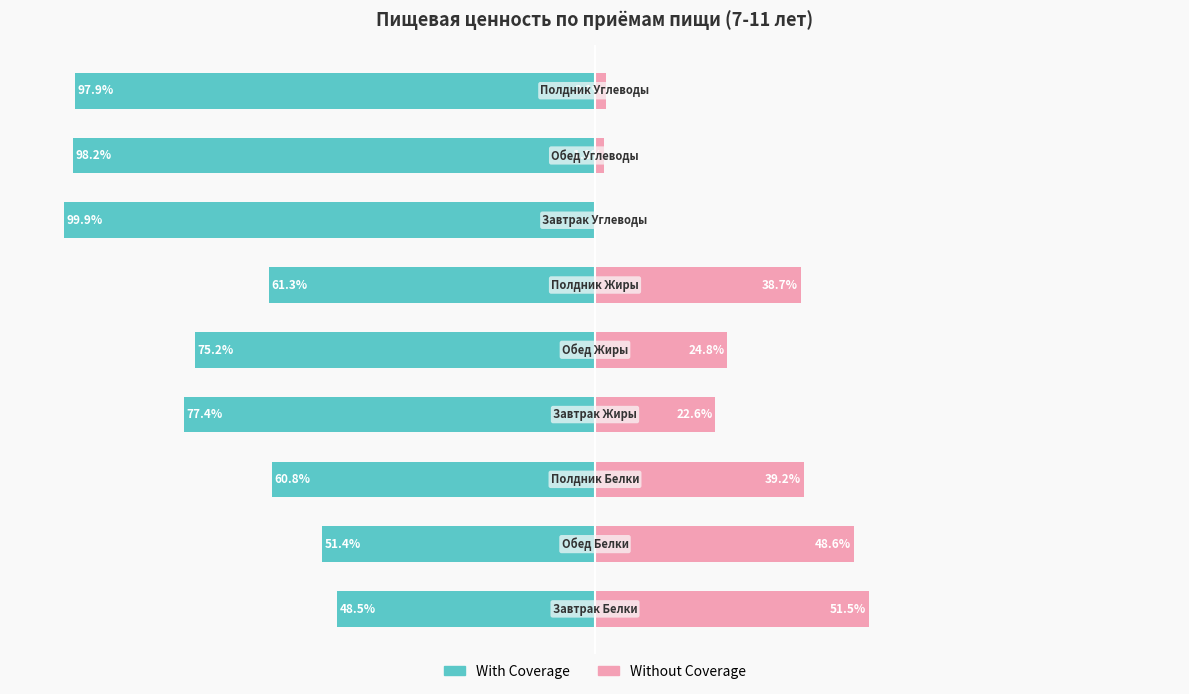

Reading right to left, transcribe all the data shown in this chart.

With Coverage: 8=-97.9	7=-98.2	6=-99.9	5=-61.3	4=-75.2	3=-77.4	2=-60.8	1=-51.4	0=-48.5
Without Coverage: 8=2.1	7=1.8	6=0.1	5=38.7	4=24.8	3=22.6	2=39.2	1=48.6	0=51.5